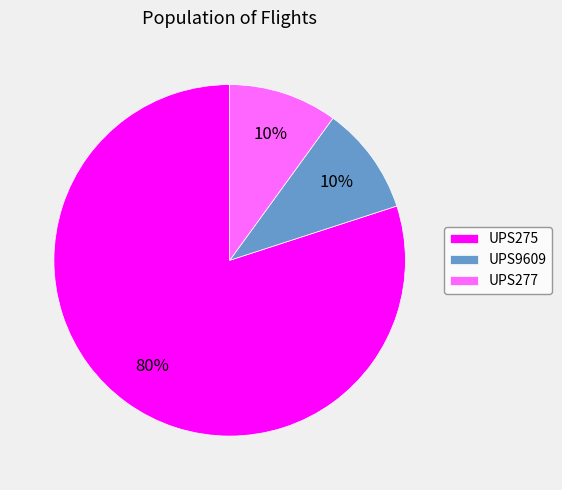

What percentage is the UPS275 slice, to the nearest percent?

80%